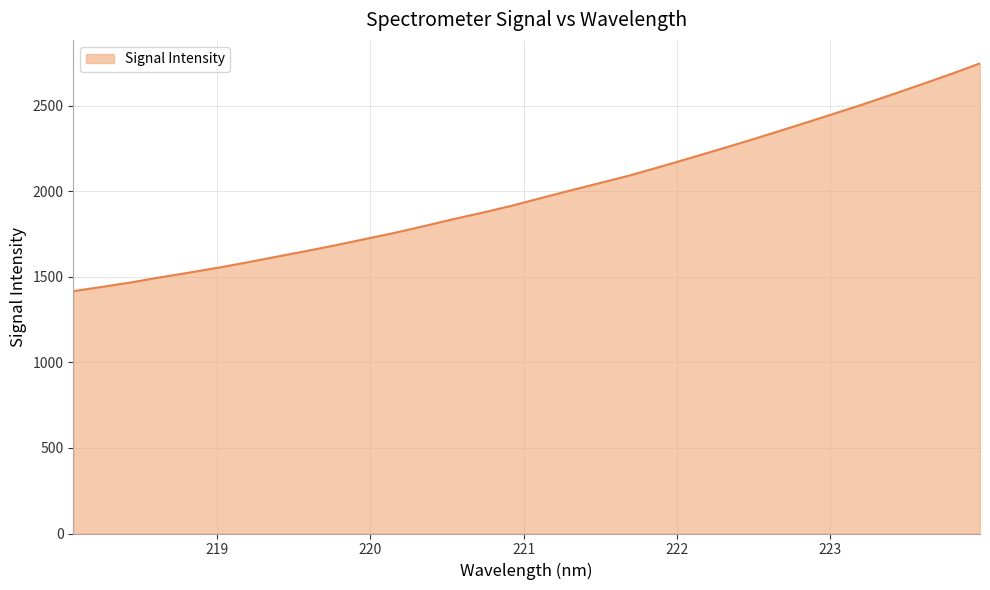

What is the difference between the maximum and minimum values?

1330.6